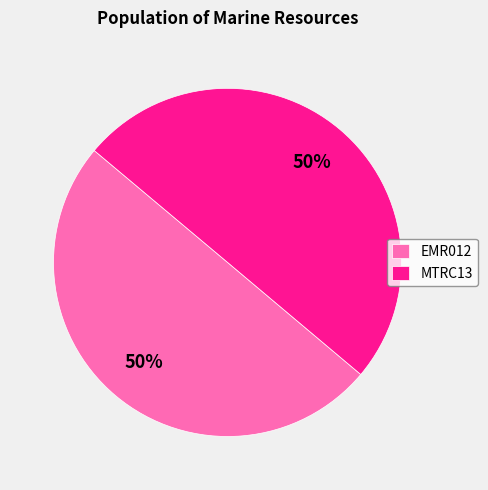

What percentage is the MTRC13 slice, to the nearest percent?

50%